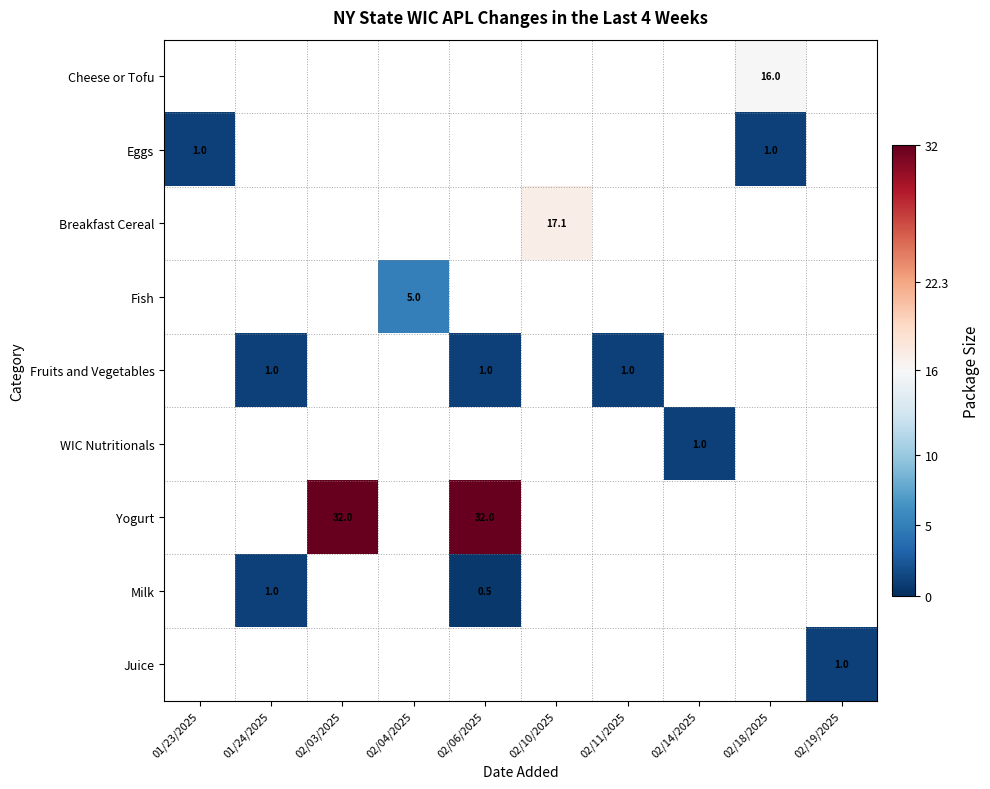

Which label corresponds to the smallest value in the chart?

02/06/2025